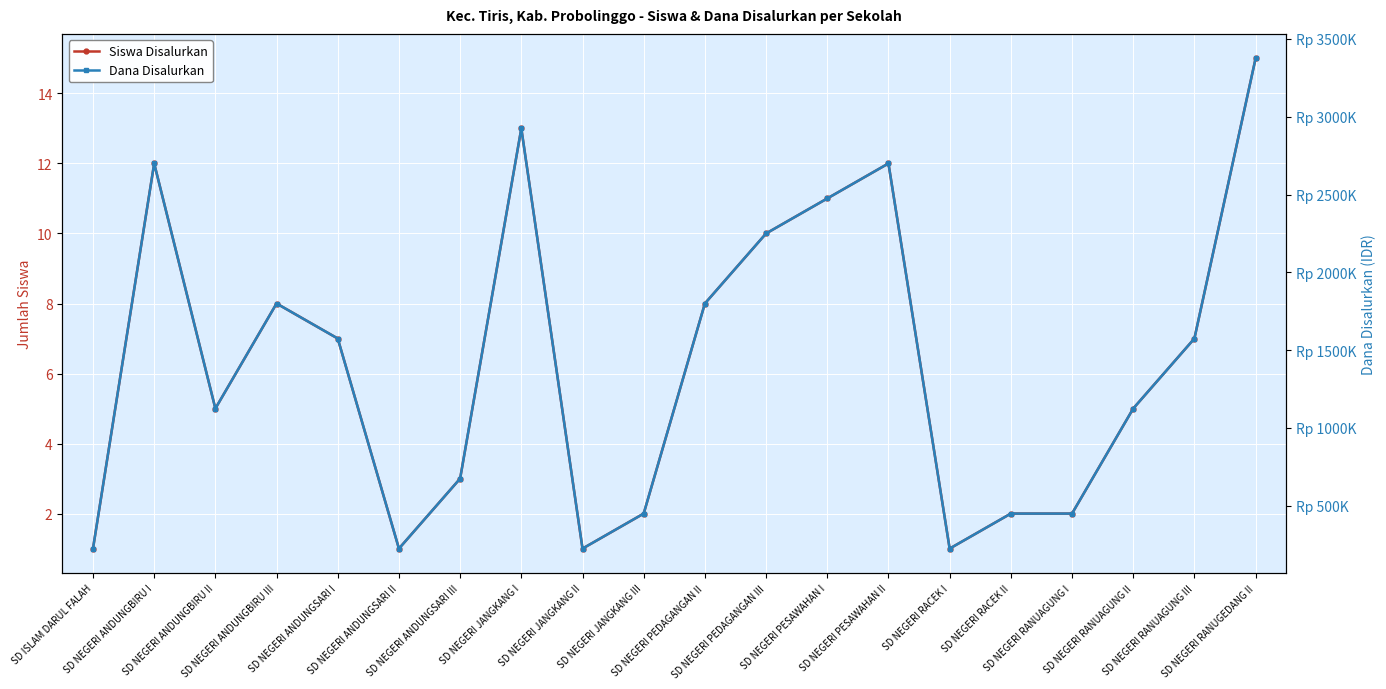

How many lines are shown in the chart?

2